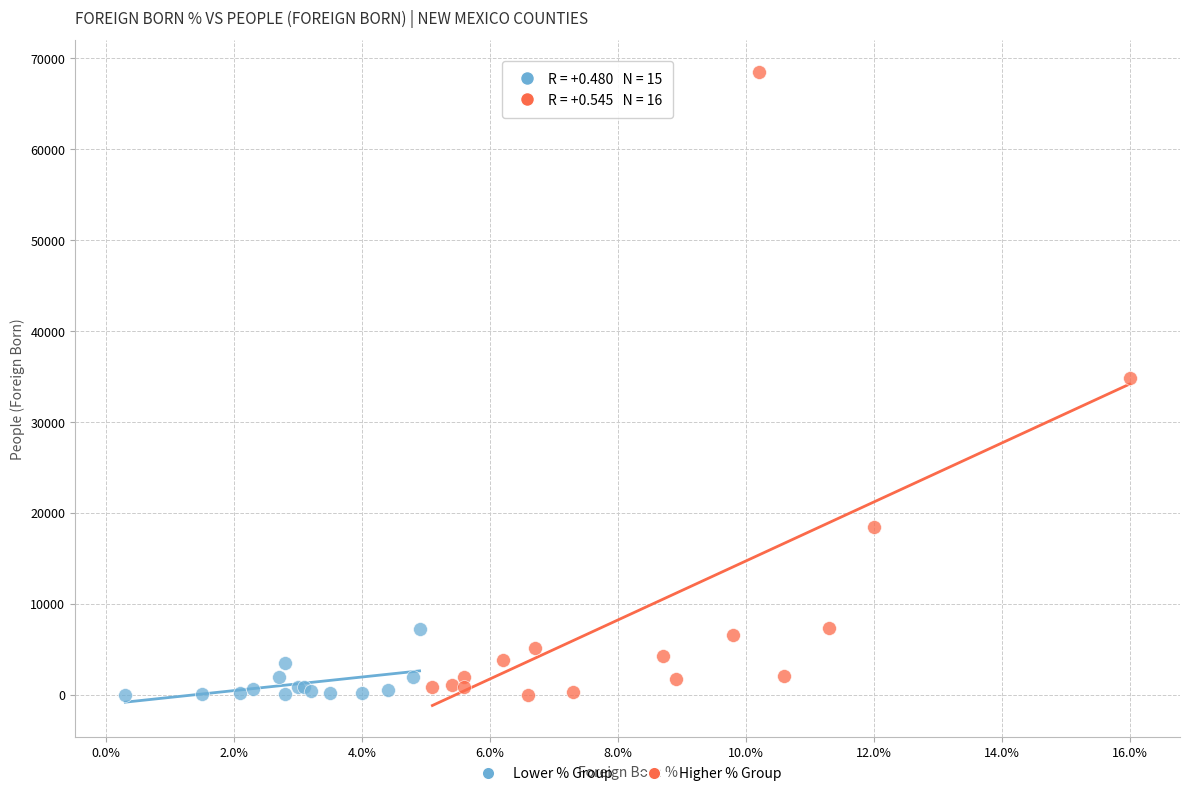

Which series has the widest spread of Y values?

Higher % Group